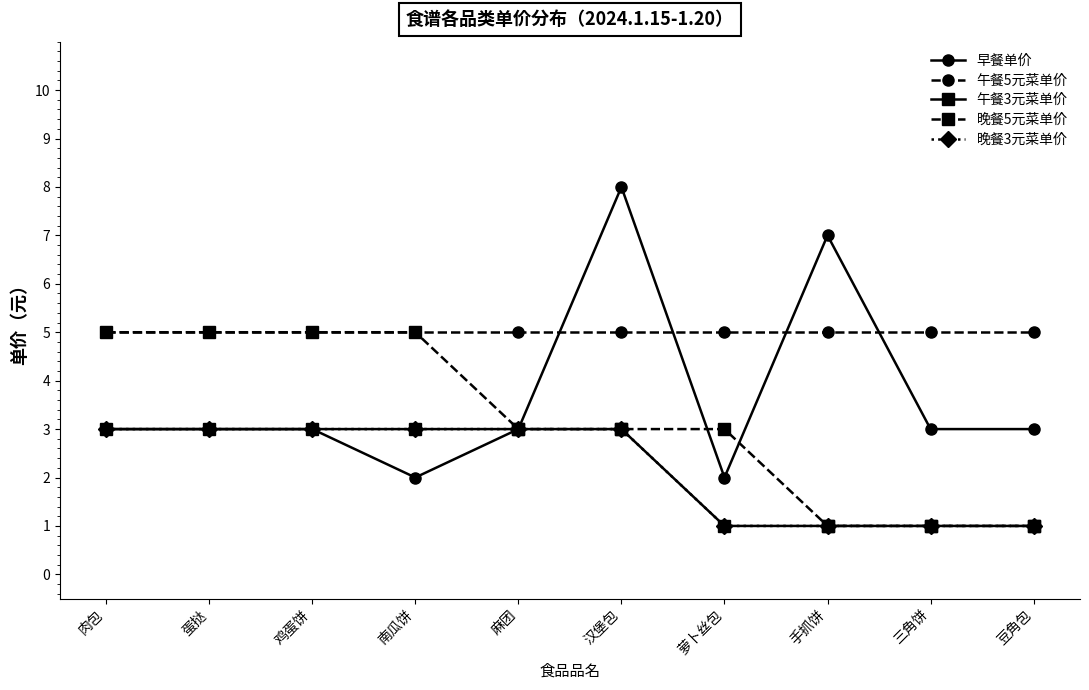

How many 早餐单价 values are between 3 and 4?

6